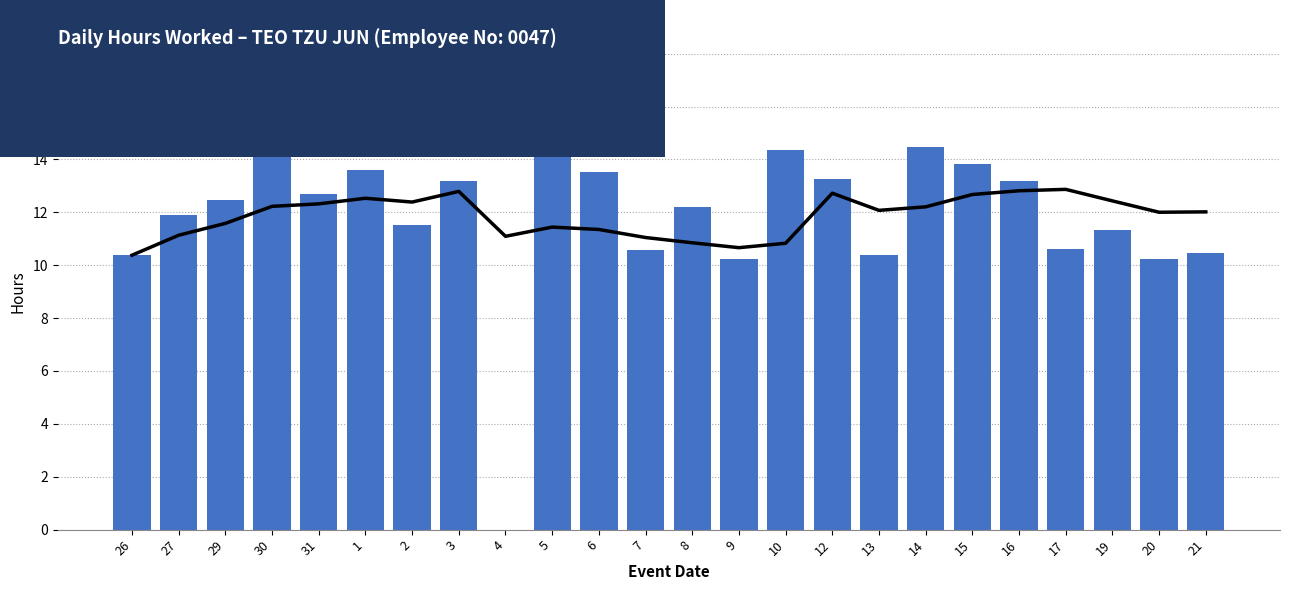

Reading left to right, extract all data points from this chart.

7 Day Average: 10.4	11.1	11.6	12.2	12.3	12.5	12.4	12.8	11.1	11.4	11.4	11.0	10.8	10.7	10.8	12.7	12.1	12.2	12.7	12.8	12.9	12.4	12.0	12.0
Hours Worked: 10.4	11.9	12.5	14.2	12.7	13.6	11.5	13.2	0.0	14.9	13.5	10.6	12.2	10.2	14.4	13.2	10.4	14.5	13.8	13.2	10.6	11.3	10.2	10.5